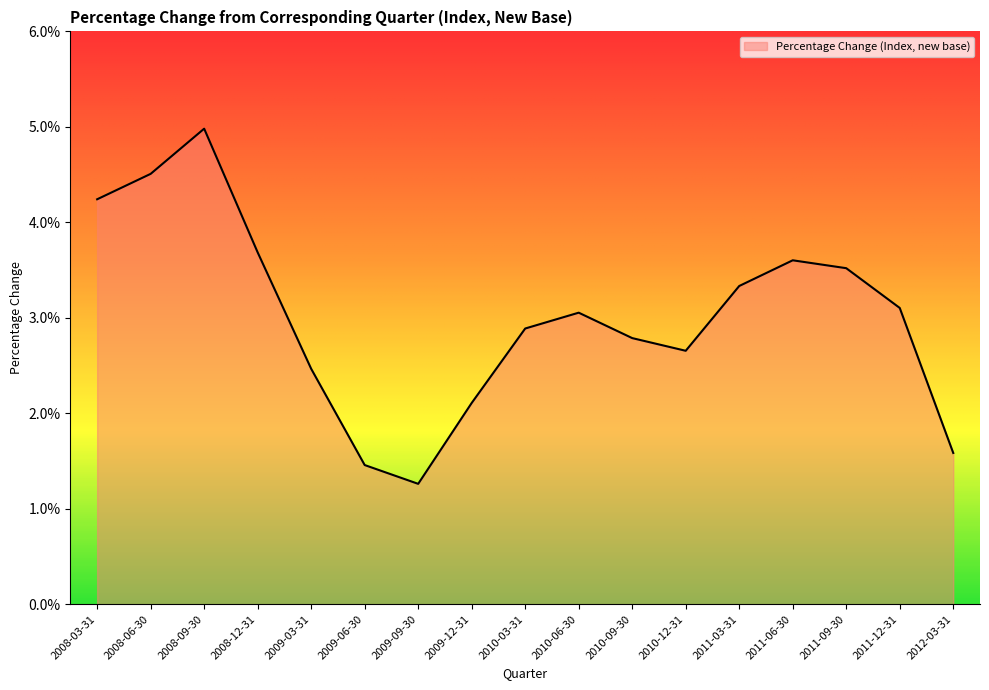

Does the chart have visible grid lines?

No